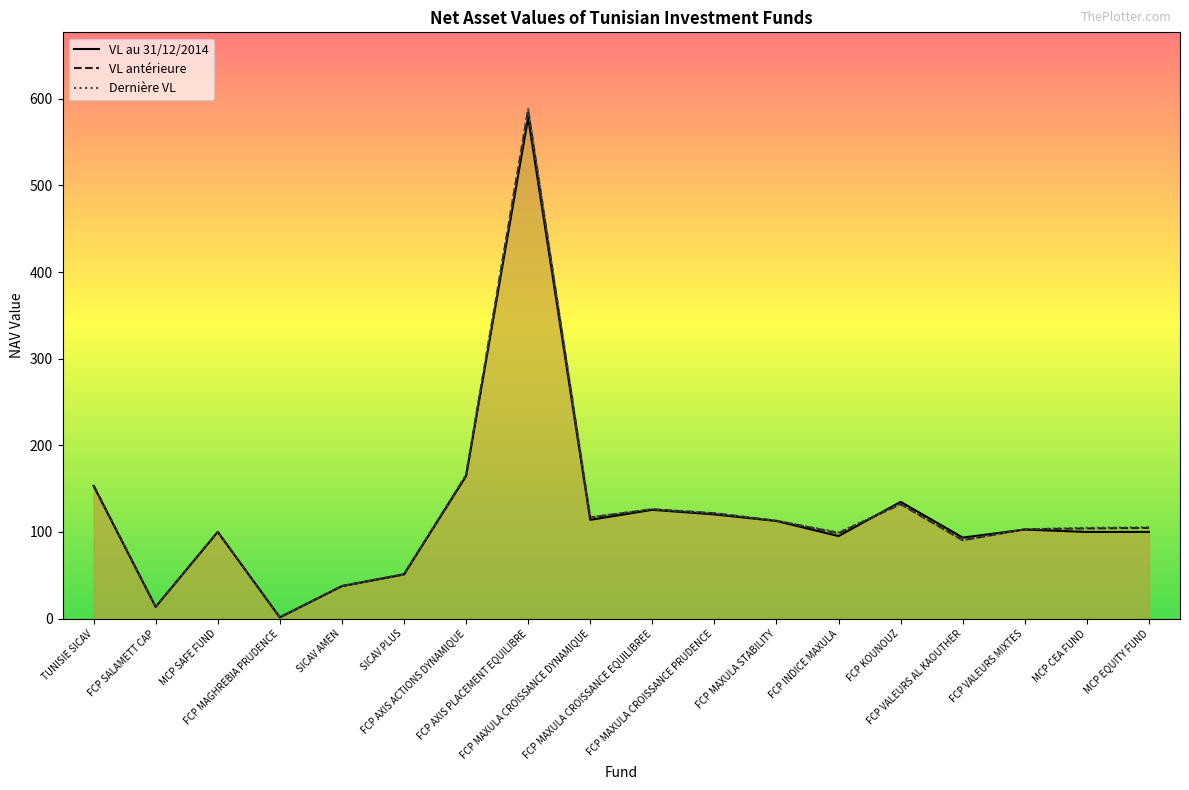

In VL au 31/12/2014, how many points are lower than both neighbors (excluding endpoints)?

5